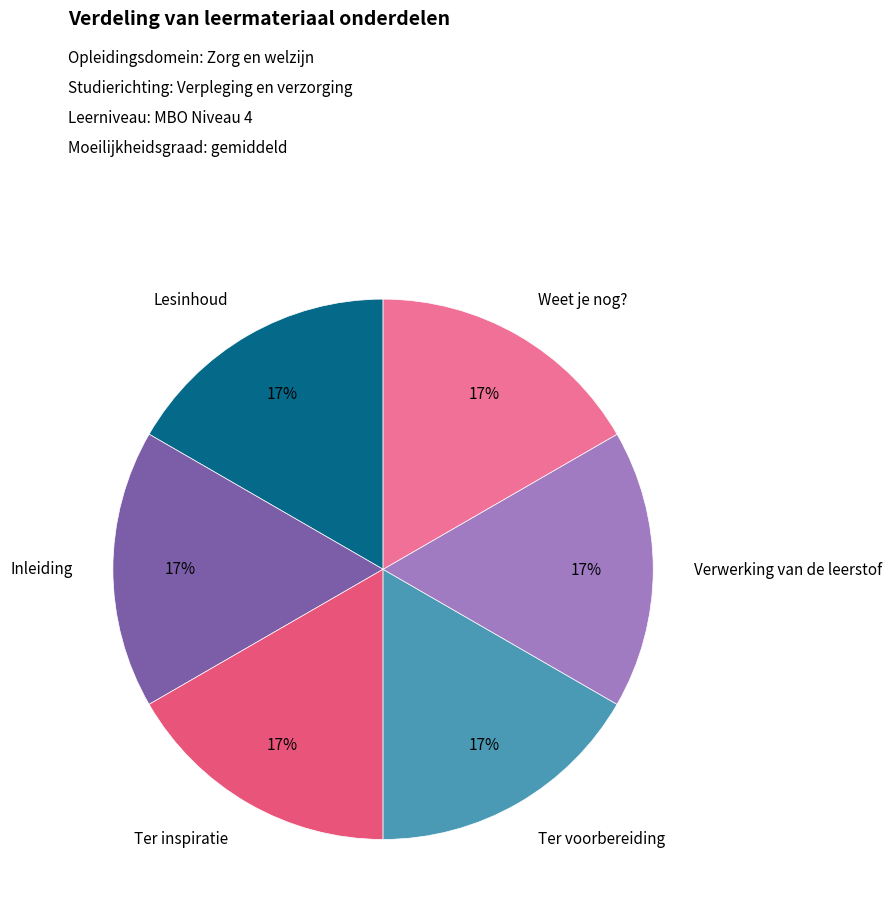

Is there a majority slice in this chart?

No